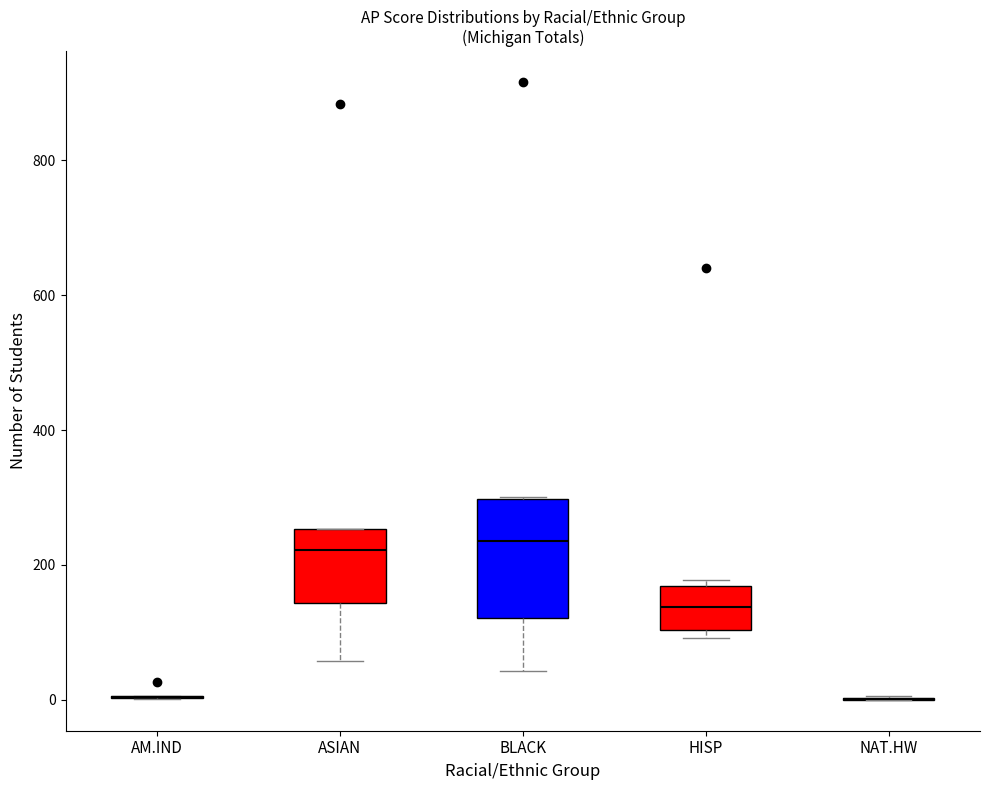

Where is the lower edge of the box for BLACK on the y-axis? The values are not printed on the chart, so give them approximately, as read against the axis.

120